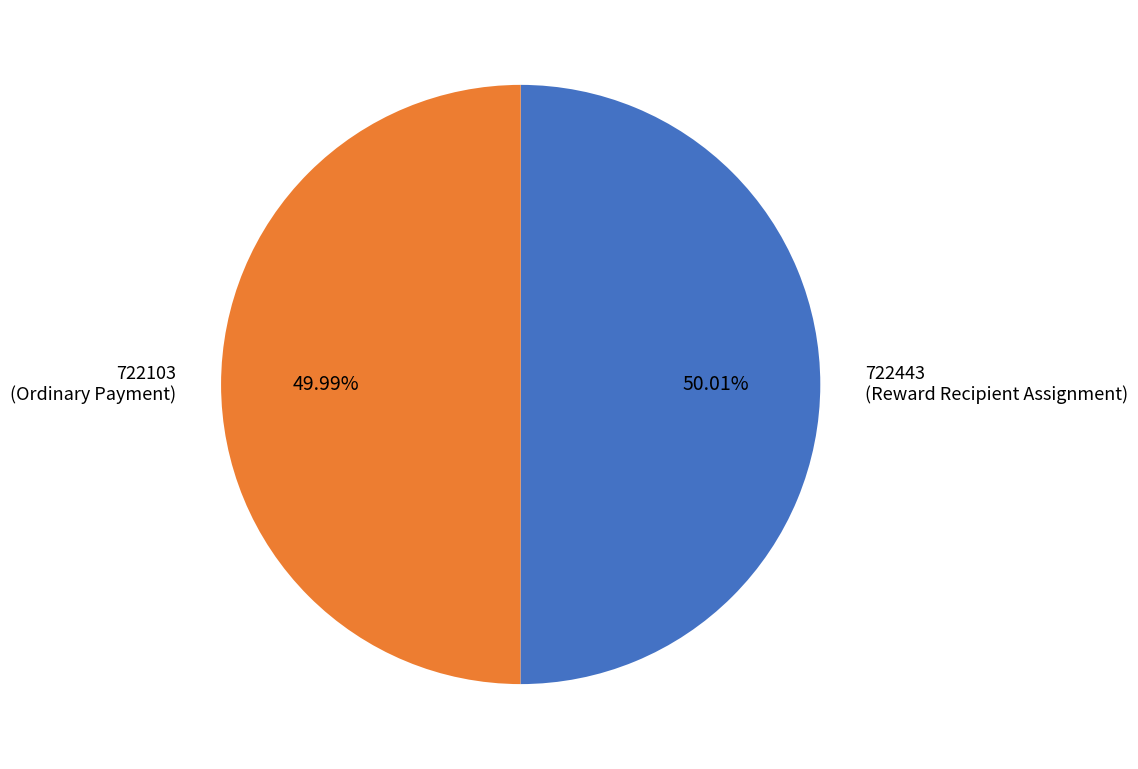

How many slices are in this pie chart?

2